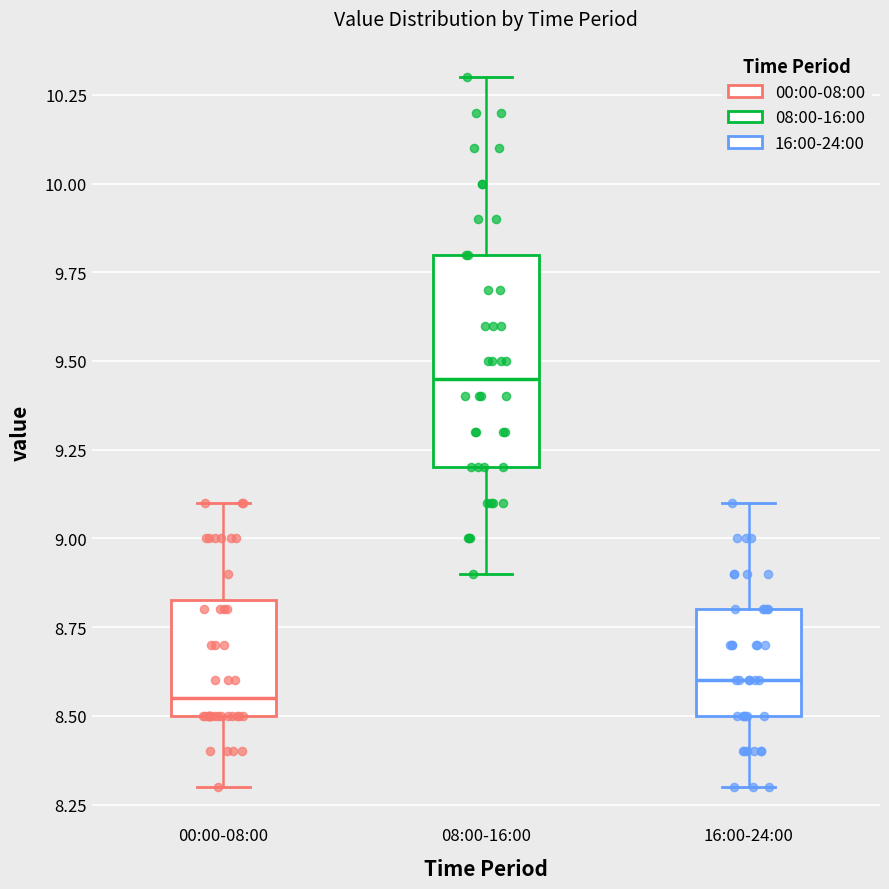

Reading left to right, transcribe this box plot: for each box, give where its median line is, the range the box spans, and where its two whiskers end, as read against the y-axis. The values are not printed on the chart, so give them approximately, as read against the axis.

00:00-08:00: median 8.55, box 8.50 to 8.85, whiskers 8.30 to 9.10
08:00-16:00: median 9.45, box 9.20 to 9.80, whiskers 8.90 to 10.30
16:00-24:00: median 8.60, box 8.50 to 8.80, whiskers 8.30 to 9.10